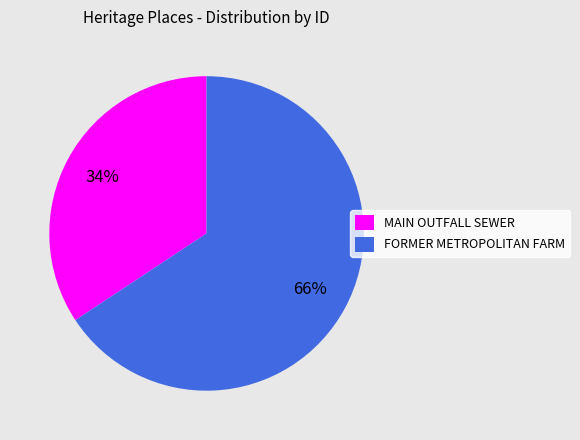

To the nearest percent, what percentage of the pie is FORMER METROPOLITAN FARM?

66%